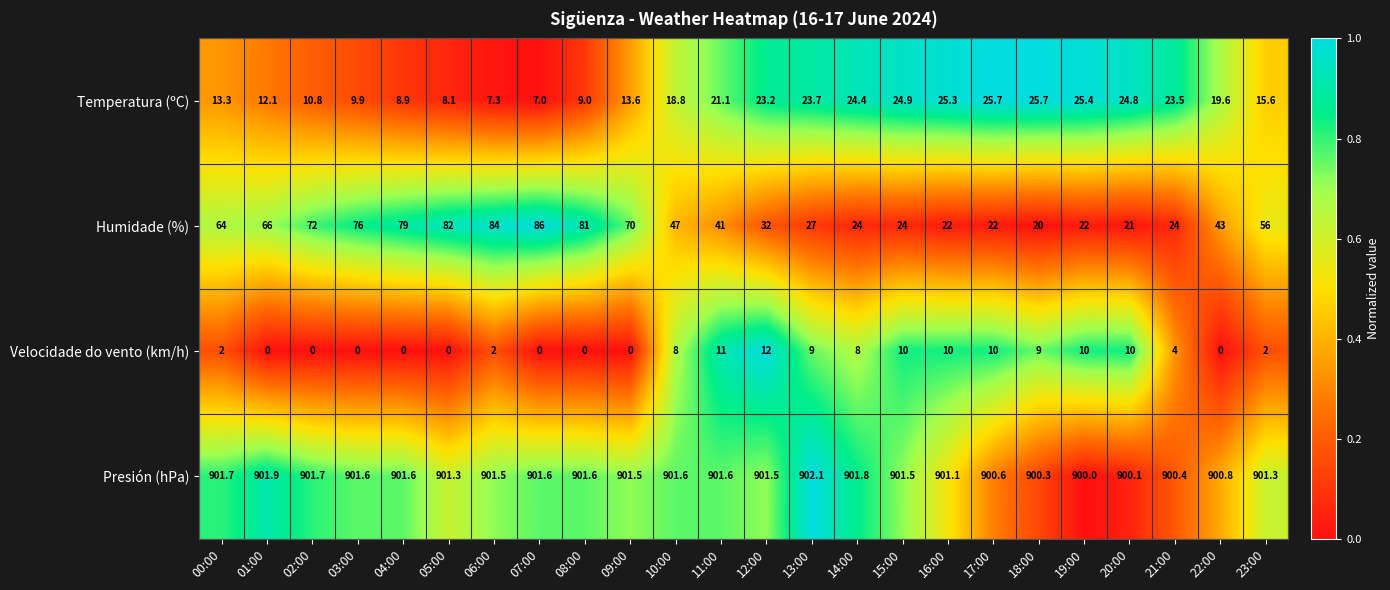

Count the number of categories in the chart.

24